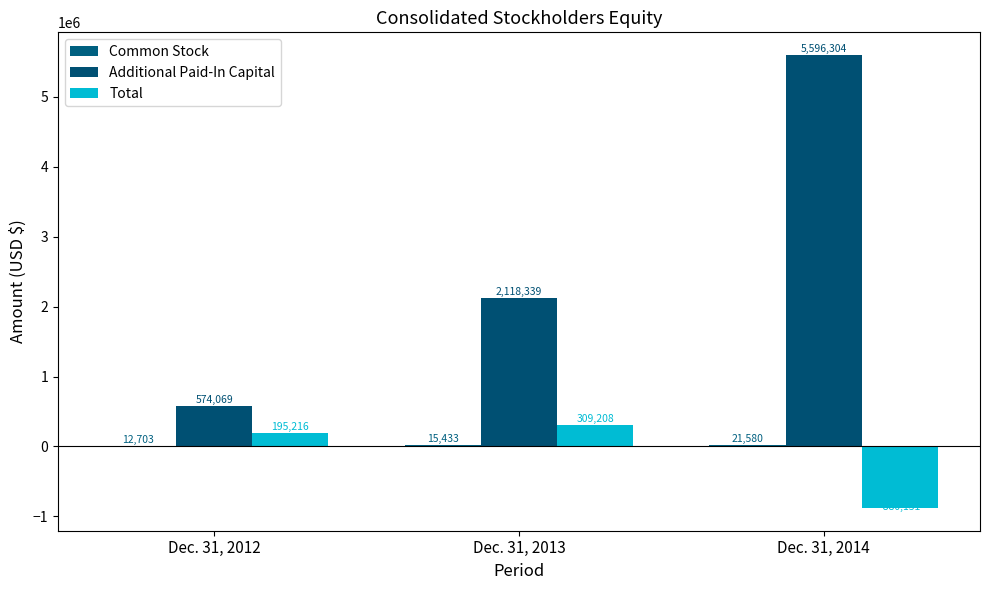

How many groups of bars are there?

3